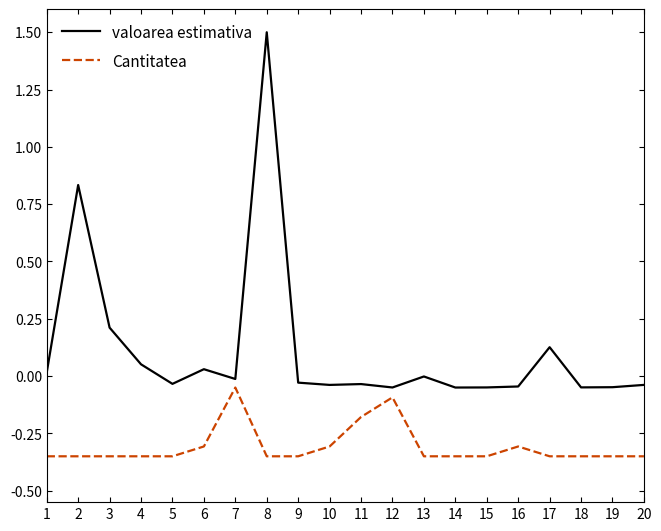

What is the difference between the maximum and minimum values in the Cantitatea series?

0.3